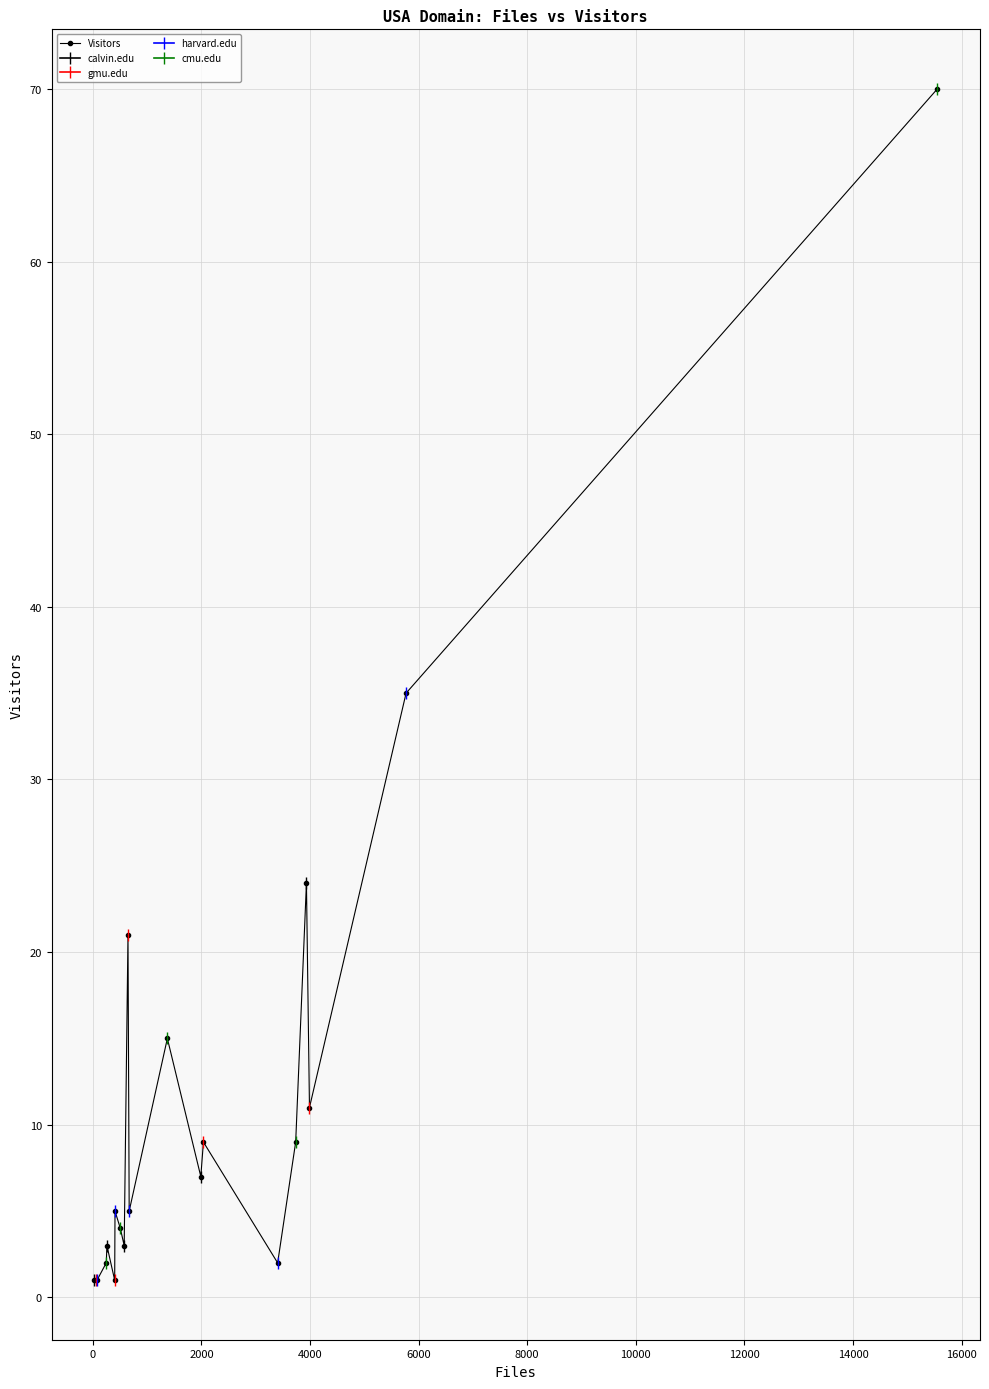

What is the highest value of the Visitors series?

70